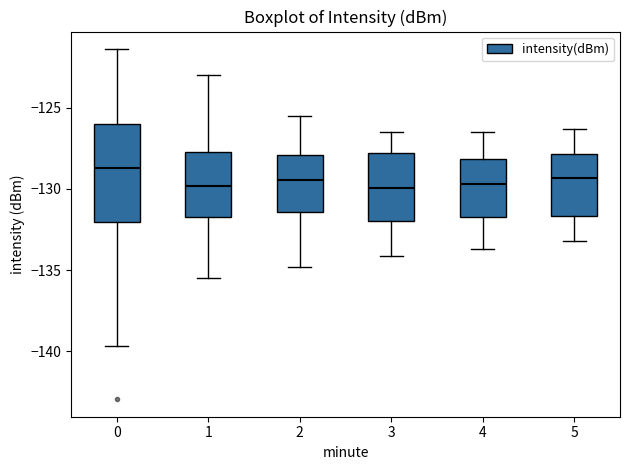

Which box's median line is the highest?

0